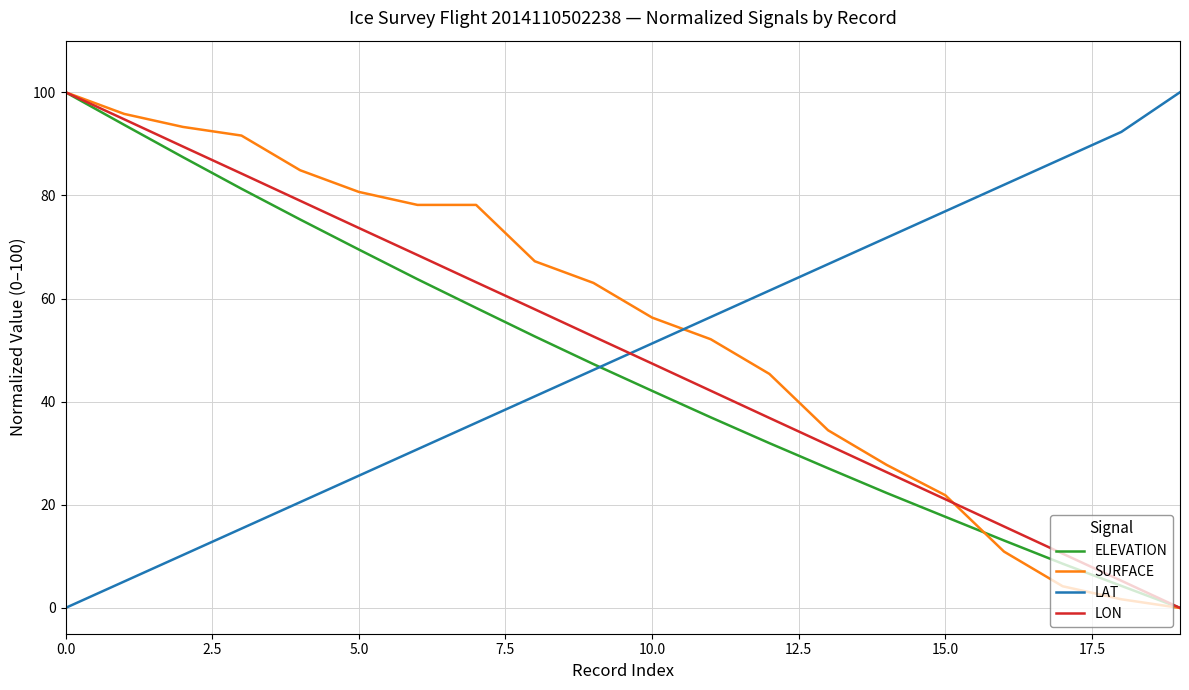

What is the maximum value shown in the chart?

100.0